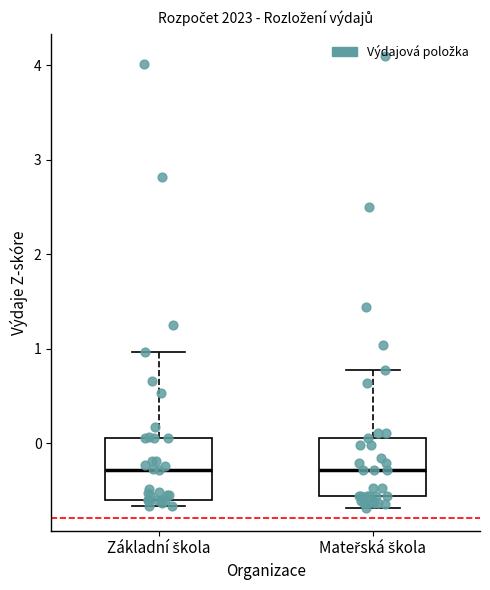

Where is the upper edge of the box for Základní škola on the y-axis? The values are not printed on the chart, so give them approximately, as read against the axis.

0.1